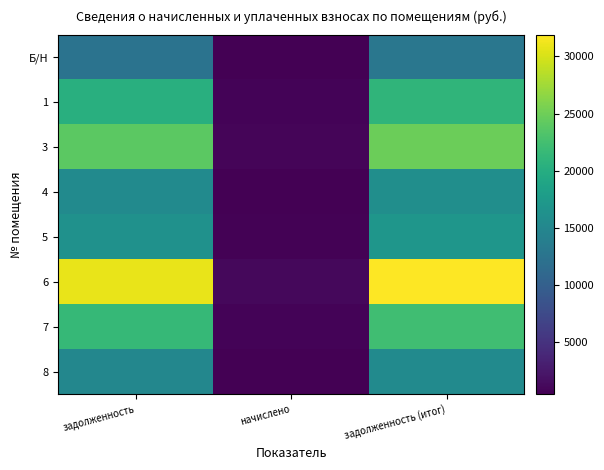

What is the difference between the highest and lowest values at задолженность (итог)?

18977.0